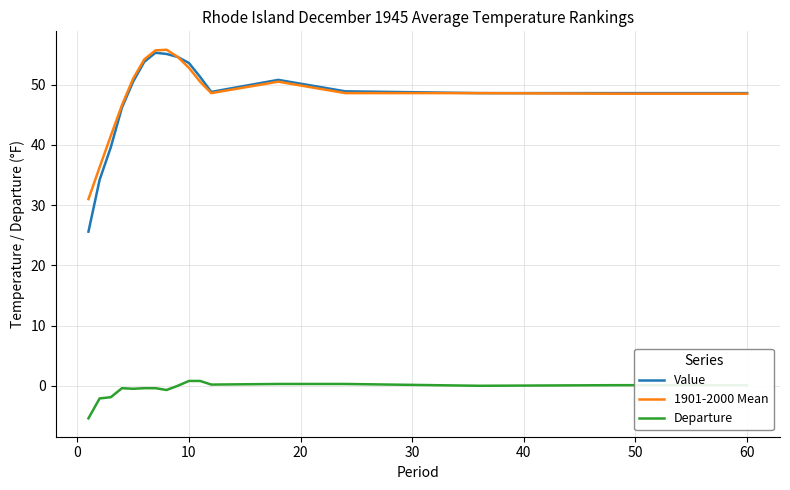

True or false: Departure and Value cross at least once.

False